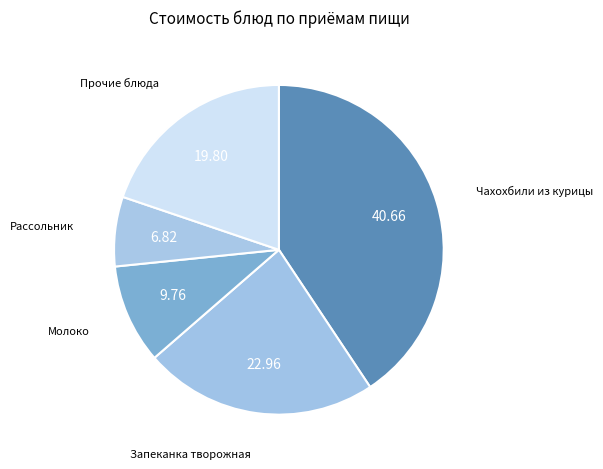

The Рассольник slice represents 7% of the pie. True or false?

True